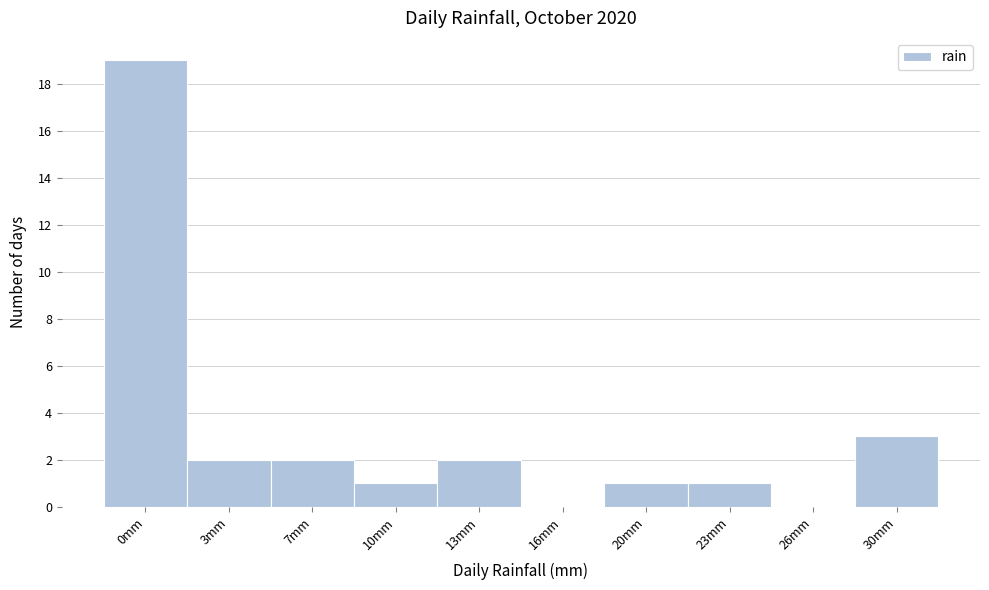

Reading left to right, list all the values displayed in this chart.

0mm=19	3mm=2	7mm=2	10mm=1	13mm=2	16mm=0	20mm=1	23mm=1	26mm=0	30mm=3